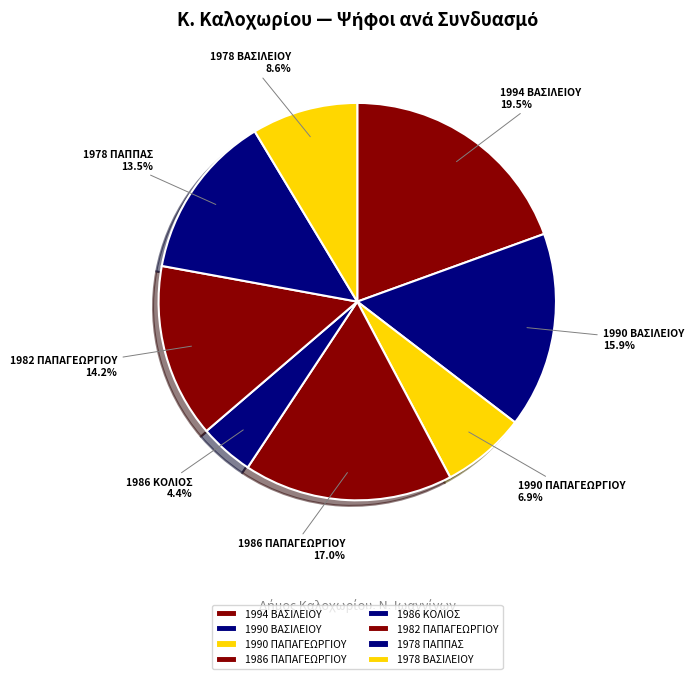

To the nearest percent, what percentage of the pie is 1978 ΒΑΣΙΛΕΙΟΥ?

9%